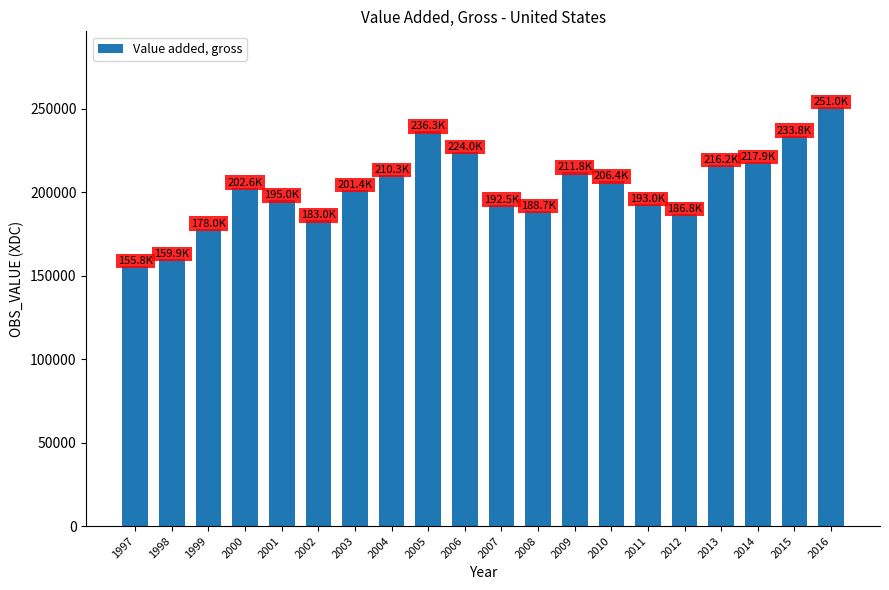

What is the value of the 9th bar from the left?

236333